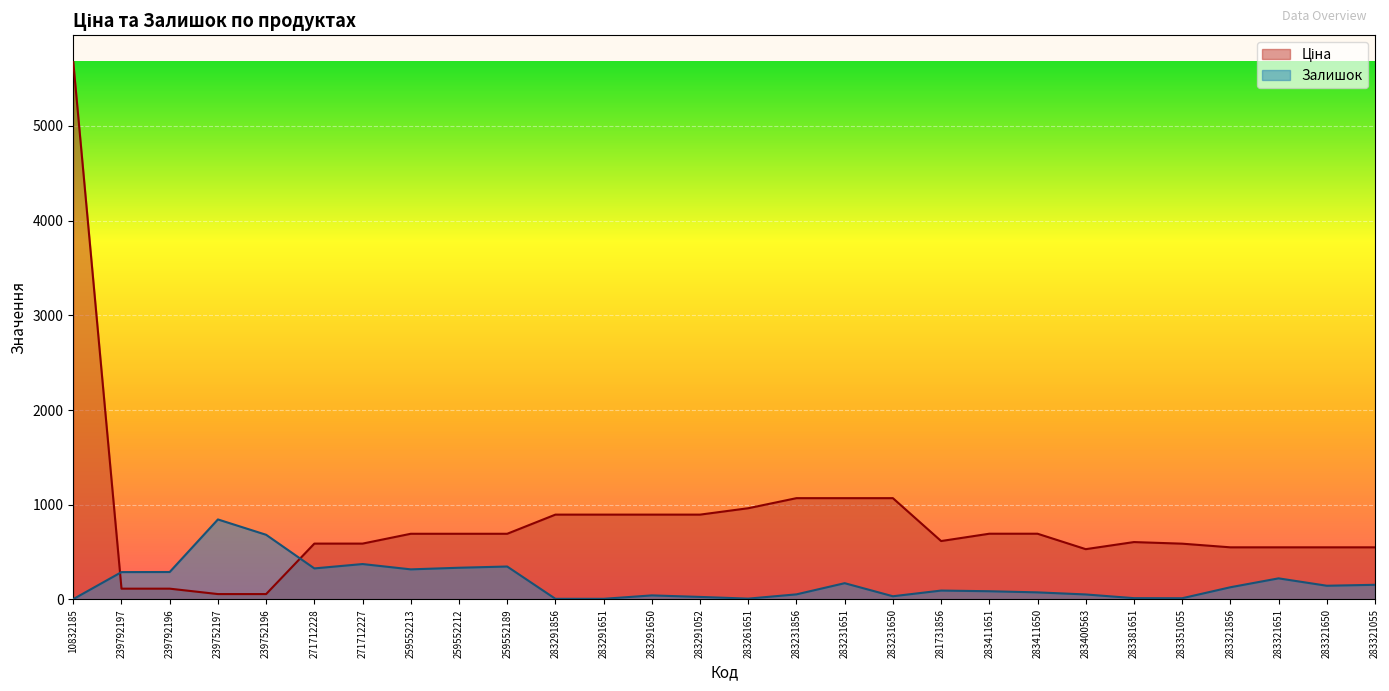

Reading right to left, transcribe all the data shown in this chart.

Ціна: 550.6	550.6	550.6	550.6	589.2	606.1	531.3	694.3	694.3	617.0	1069.8	1069.8	1069.8	963.5	895.9	895.9	895.9	895.9	693.7	693.7	693.7	589.9	589.9	57.0	57.0	114.1	114.1	5673.8
Залишок: 155.0	145.0	223.0	129.0	13.0	14.0	53.0	75.0	87.0	94.0	34.0	172.0	54.0	9.0	27.0	43.0	7.0	7.0	348.0	335.0	318.0	374.0	328.0	683.0	845.0	290.0	289.0	4.0